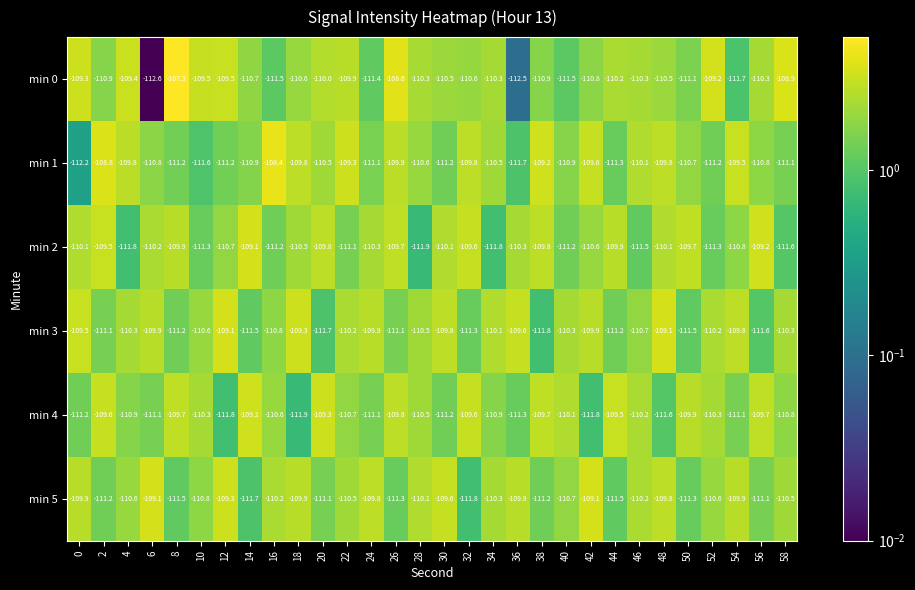

The value of min 1 at 24 is -41.0. True or false?

False